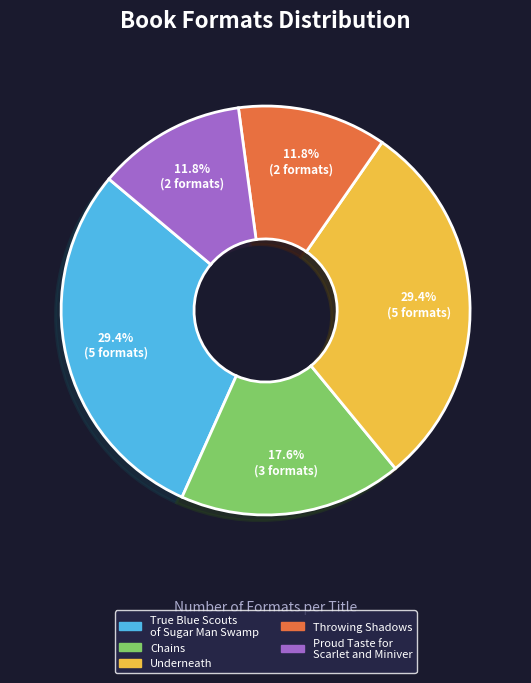

Does True Blue Scouts of Sugar Man Swamp represent more than half of the total?

No